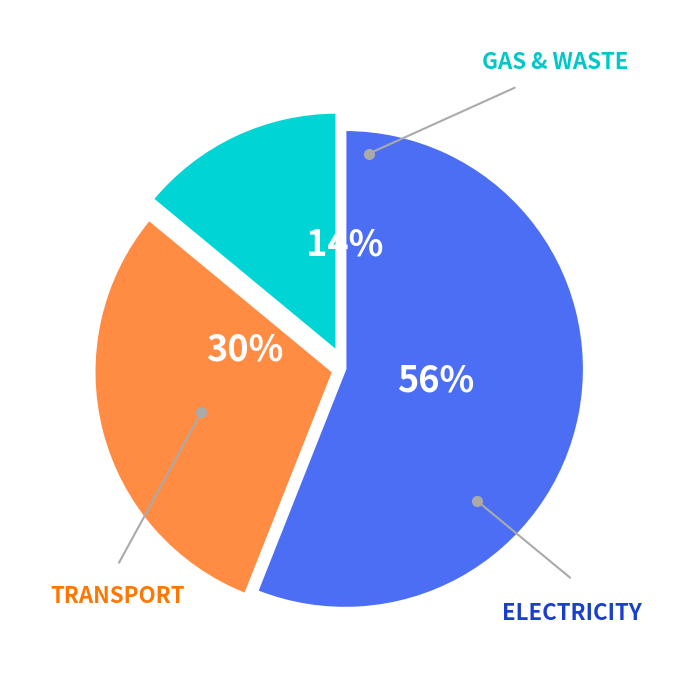

Count the number of slices in the pie.

3